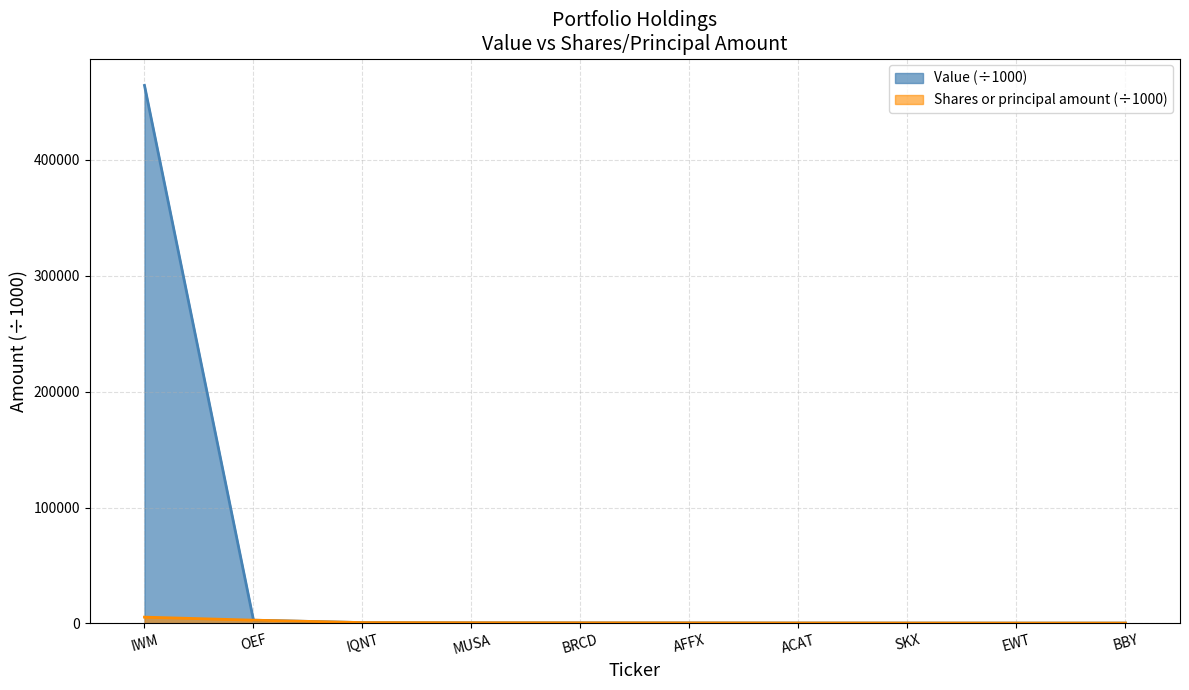

List the series in order of their peak value, lowest first.

Shares or principal amount (÷1000), Value (÷1000)